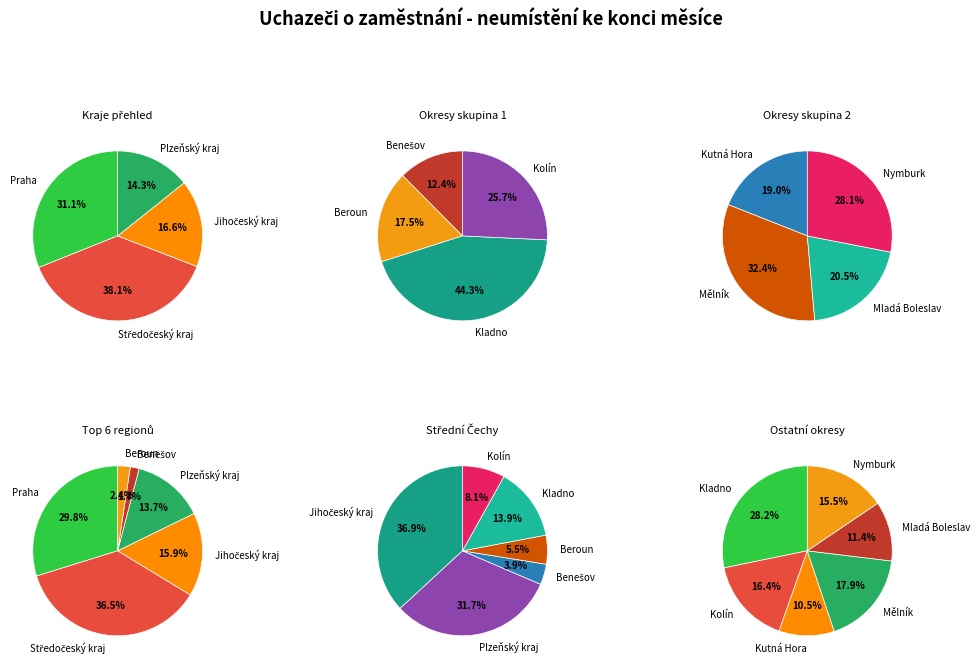

What is the smallest slice in the pie chart?

Benešov